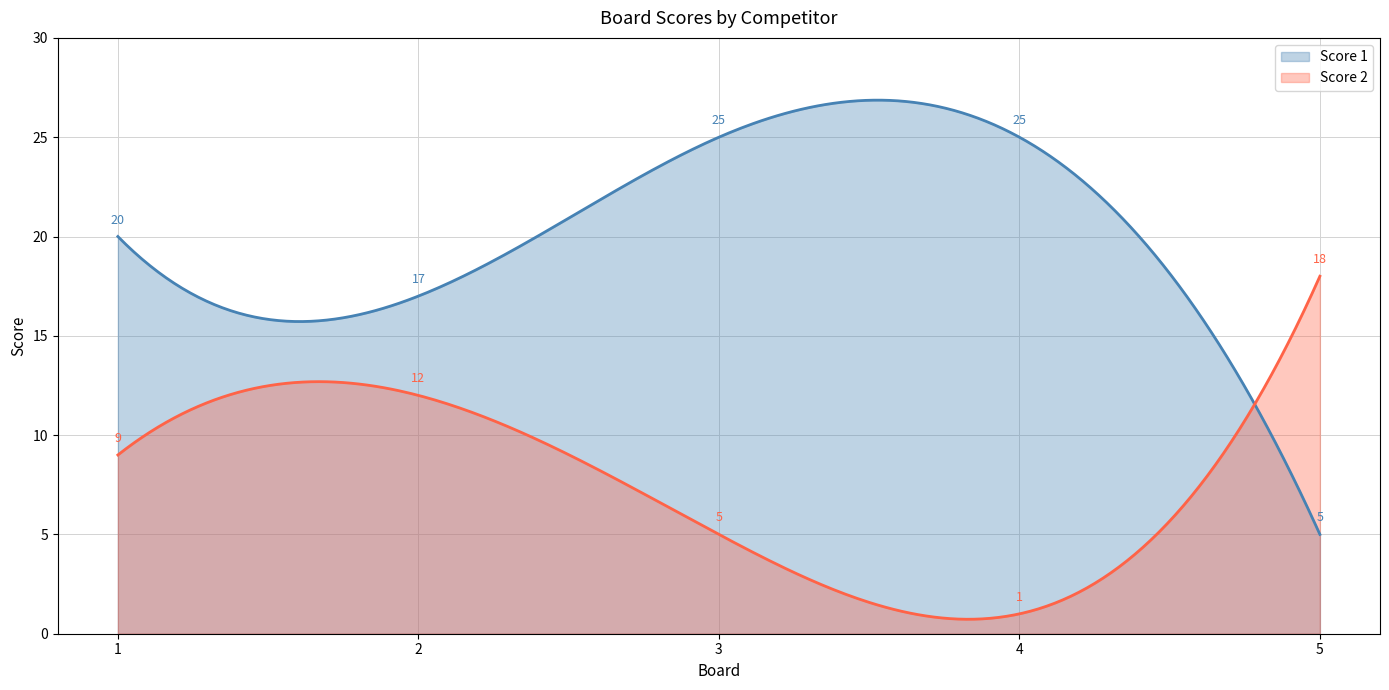

Rank the series by their average value, from lowest to highest.

Score 2, Score 1